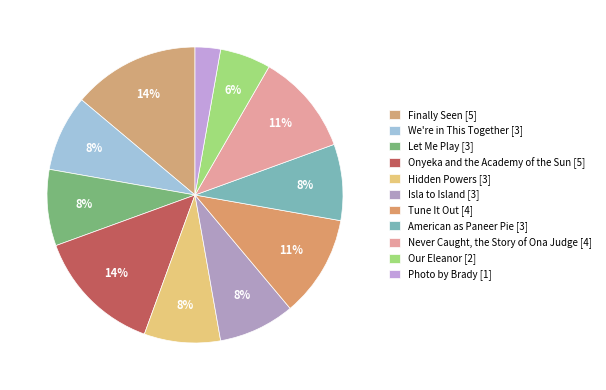

Count the number of slices in the pie.

11